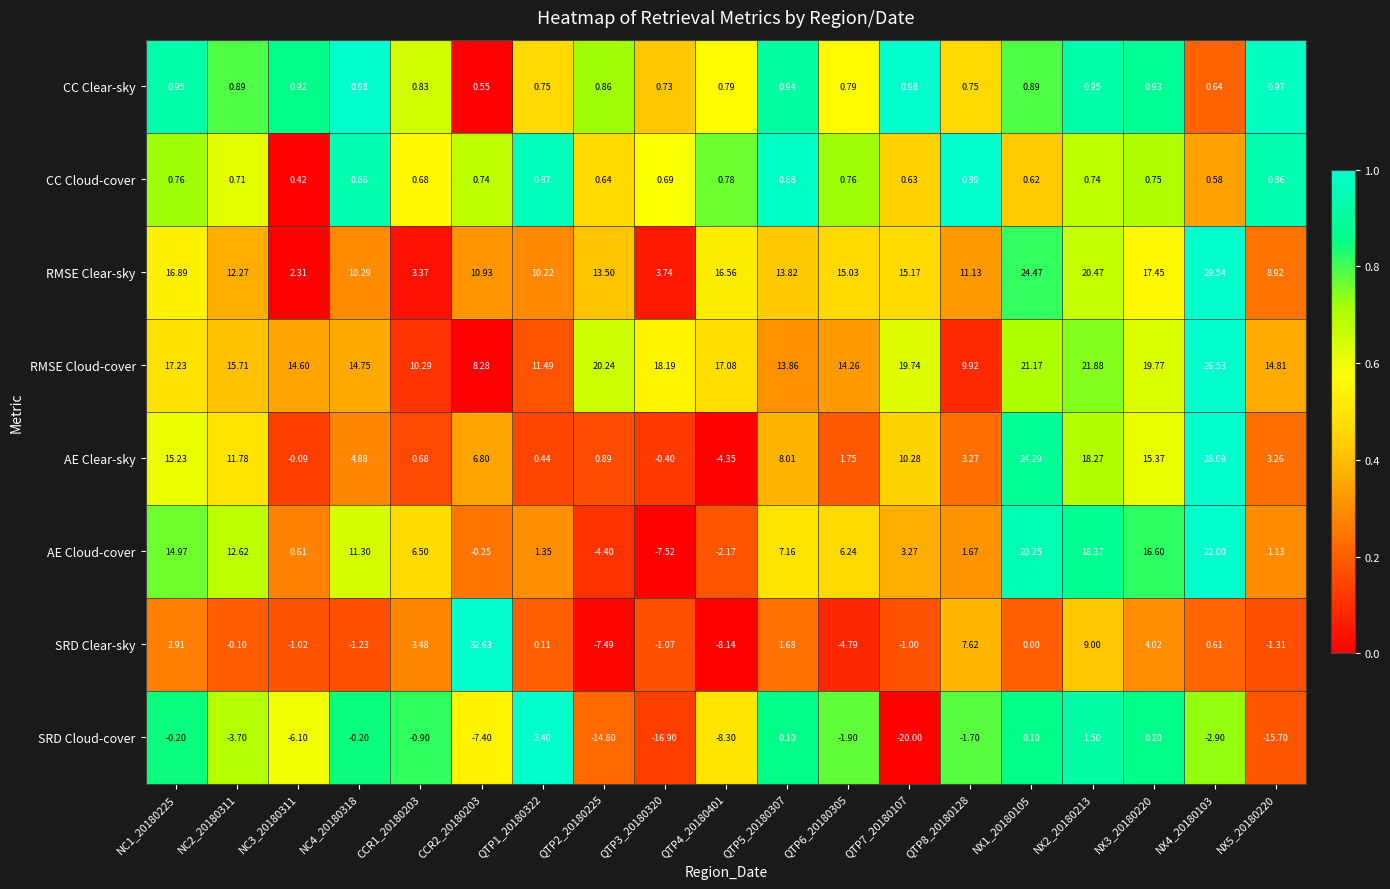

Which series has the largest range (max minus min)?

SRD Clear-sky